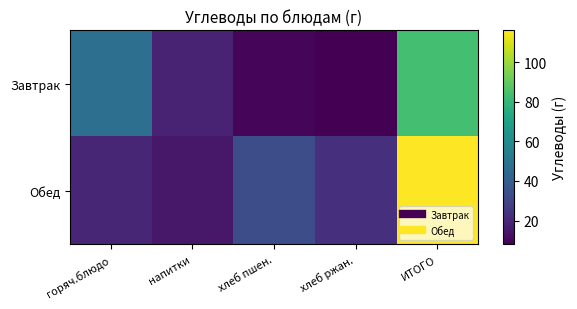

At how many categories does at least one series exceed 63?

1